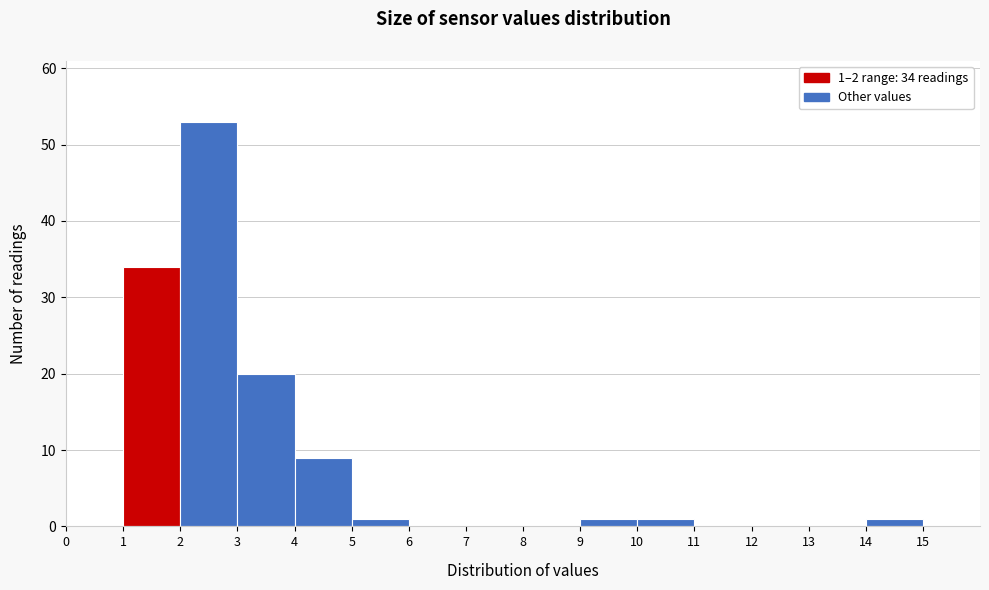

Over which range of the x-axis is the bar tallest?

2 to 3